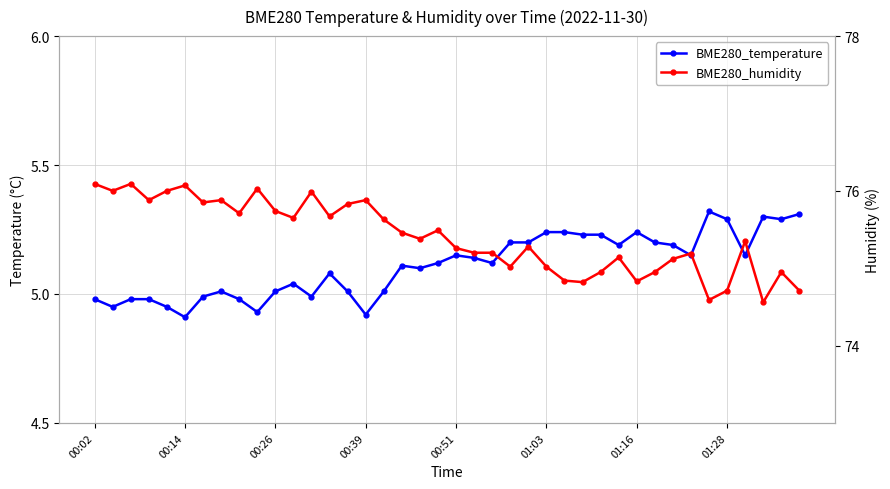

At which category does BME280_temperature reach its first local valley?

00:14